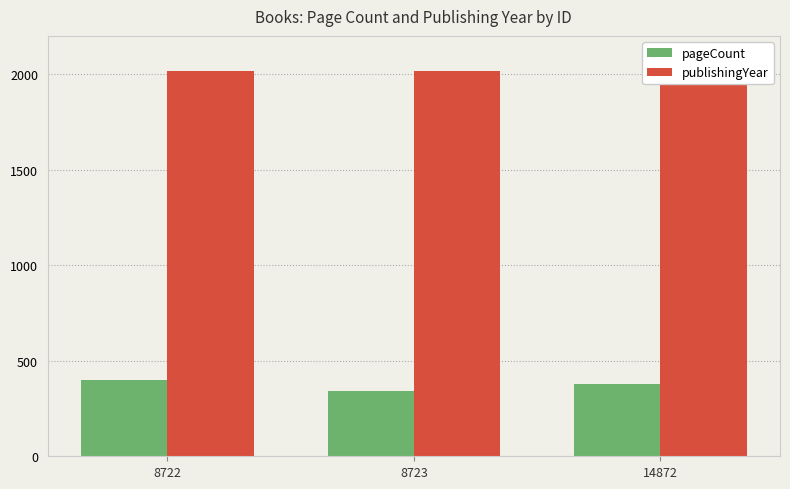

How many series are shown in this chart?

2